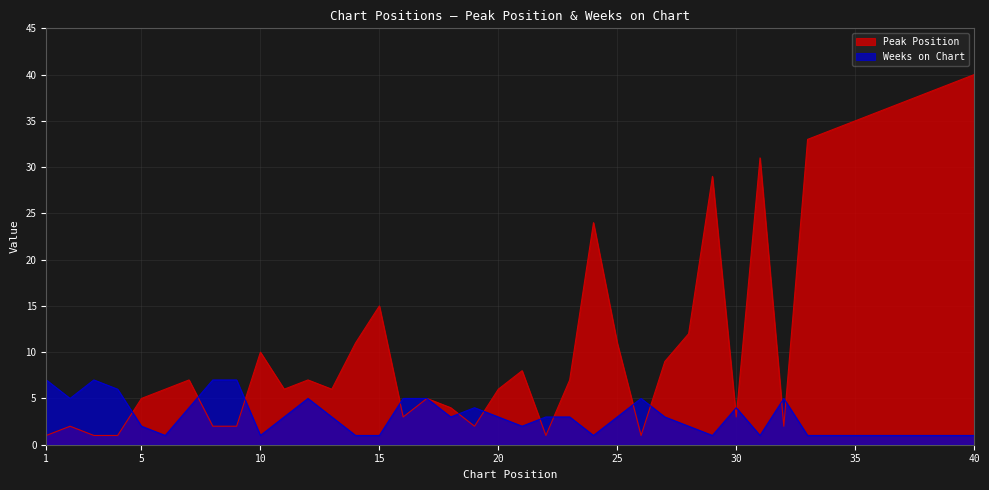

What is the difference between the second highest and minimum values in the Peak Position series?

38